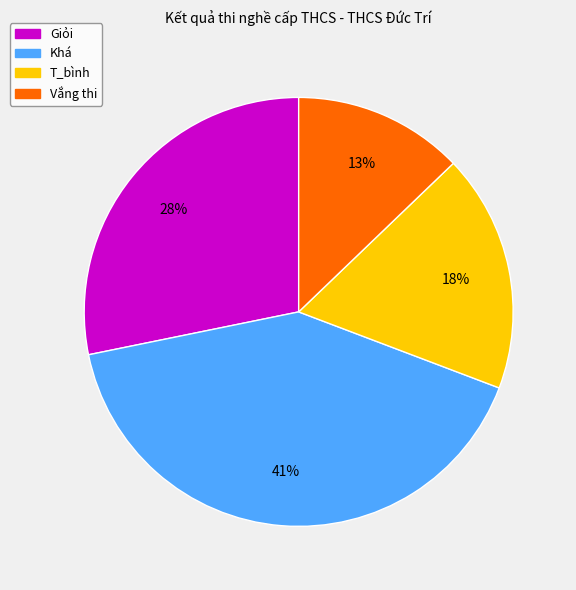

To the nearest percent, what is the difference between the T_bình and Vắng thi slice percentages?

5%